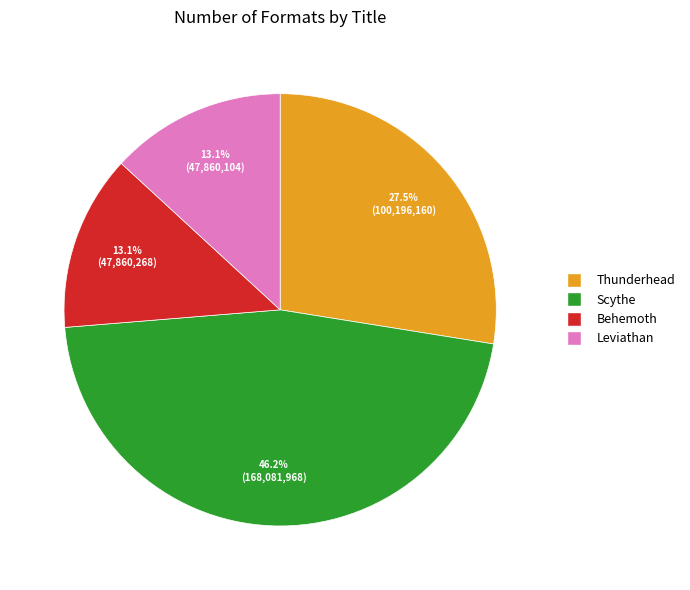

What portion of the pie excludes Scythe?

53.8%